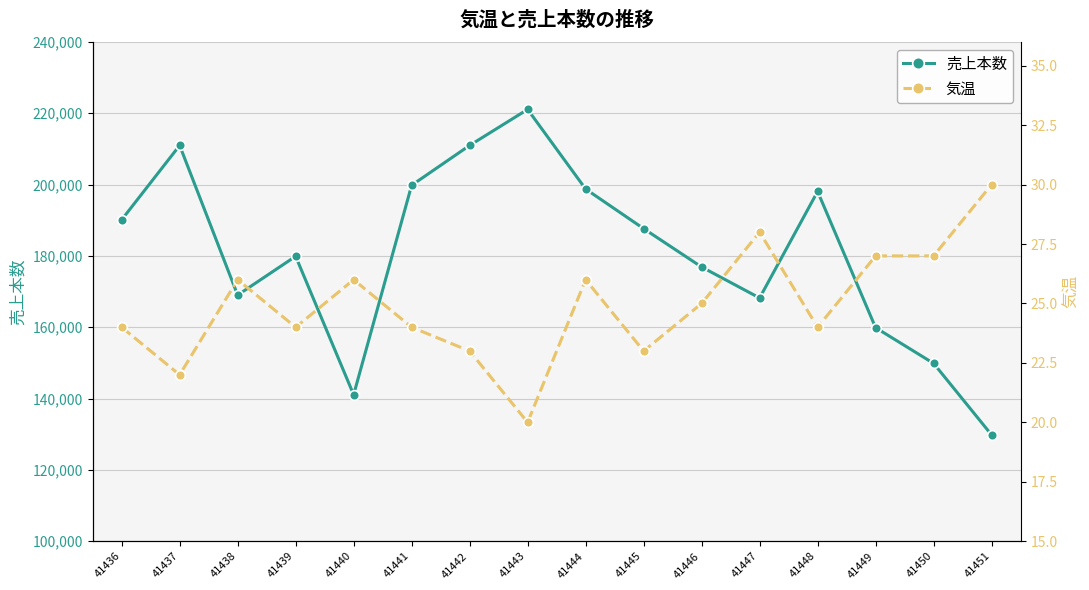

What is the maximum value for 気温?

30